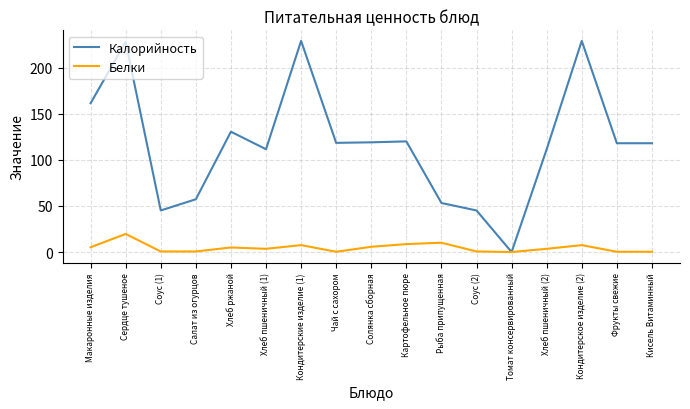

At Солянка сборная, list the series in order from largest to smallest.

Калорийность, Белки